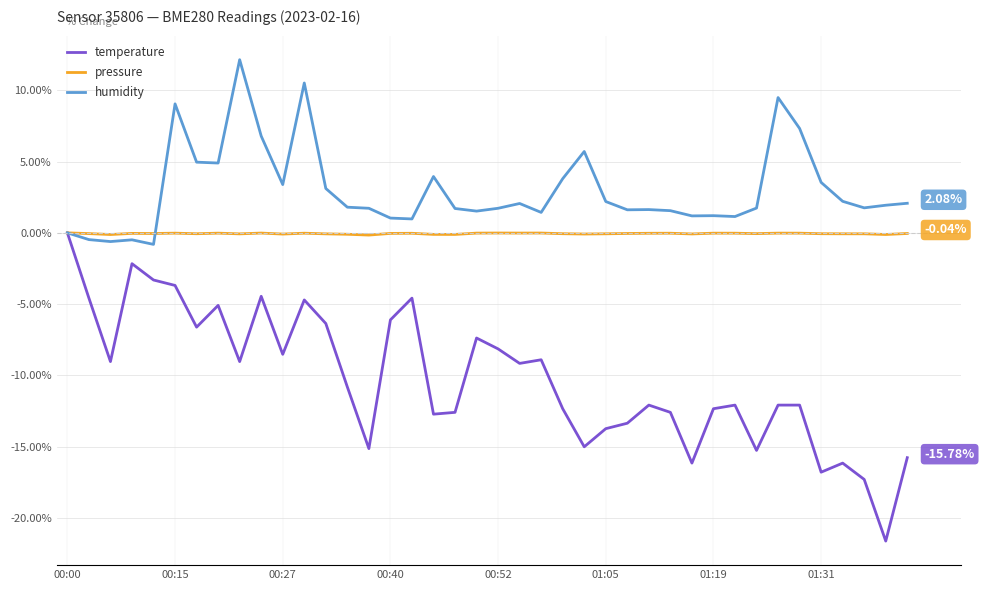

Which series has the largest total across all categories?

humidity